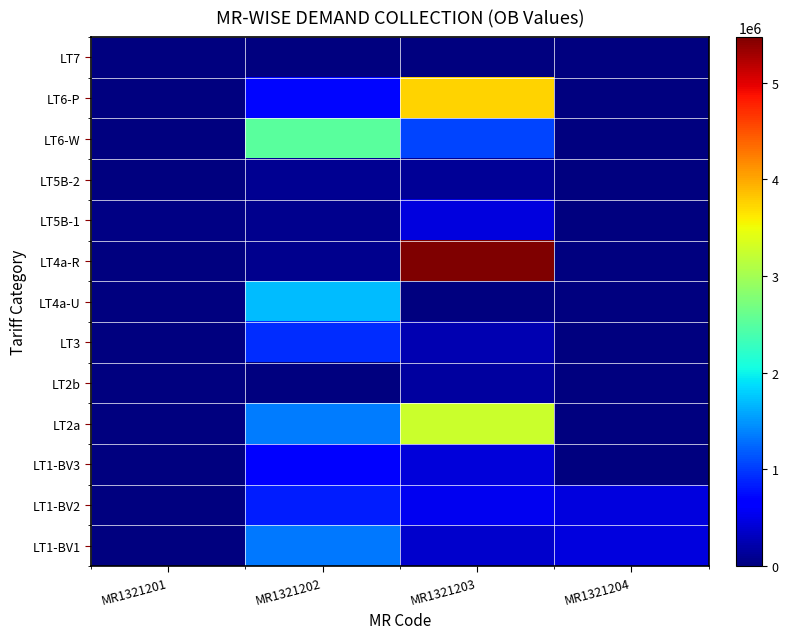

Count the number of categories in the chart.

4